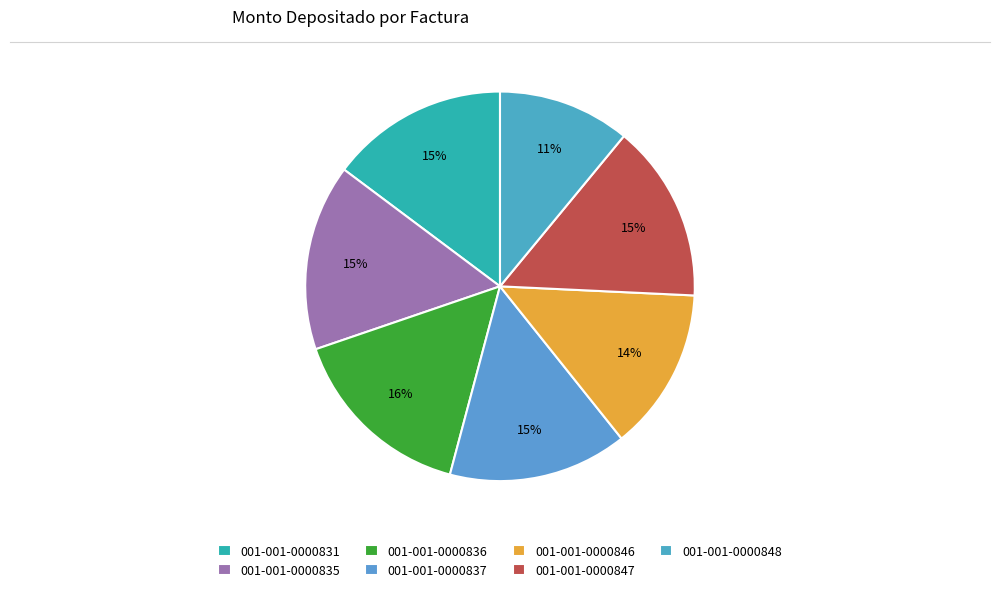

The 001-001-0000836 slice represents 21% of the pie. True or false?

False